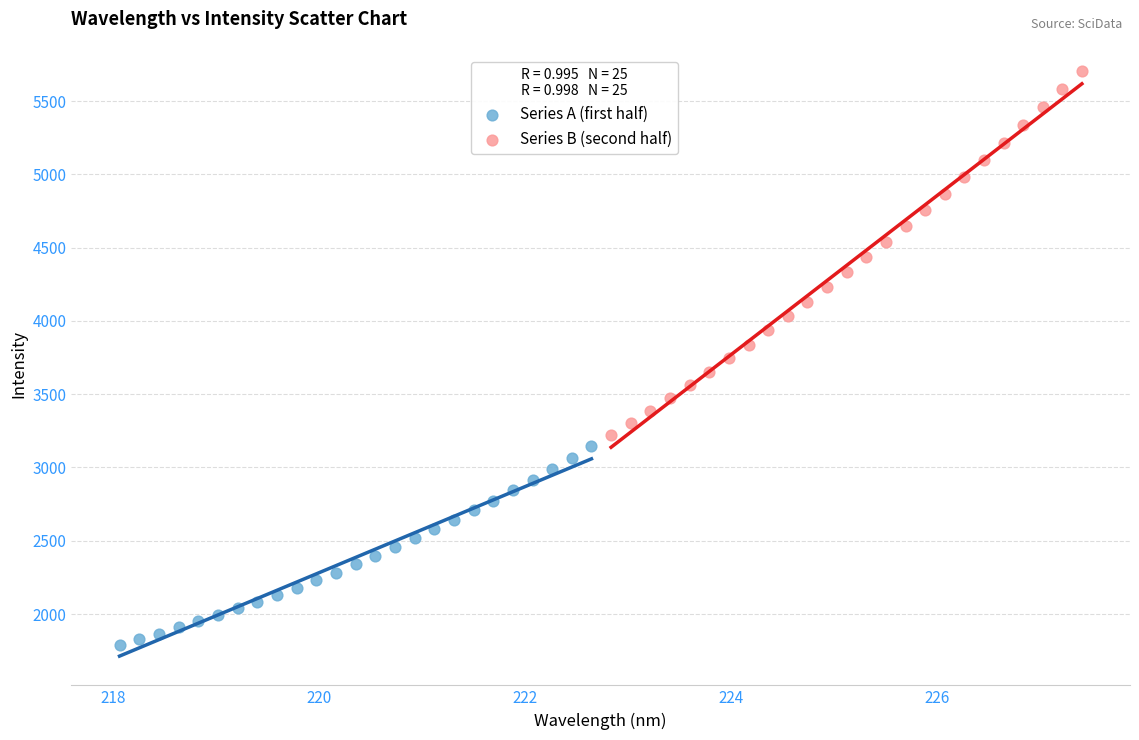

Which series has the widest spread of Y values?

Series B (second half)